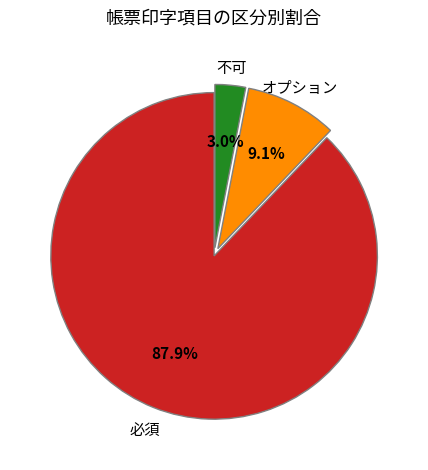

Does any single category account for the majority?

Yes